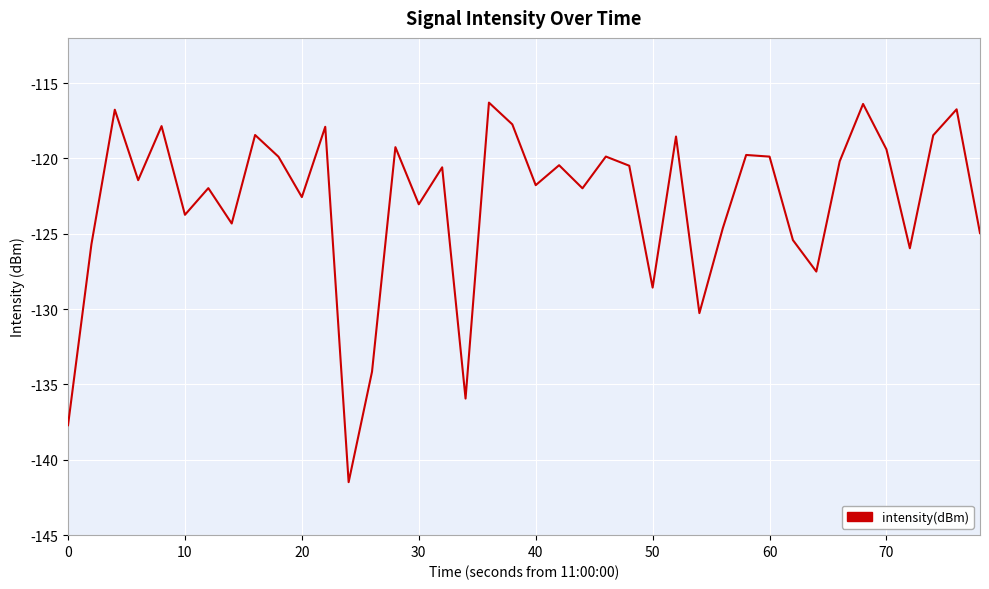

What is the difference between the maximum and minimum values?

25.2